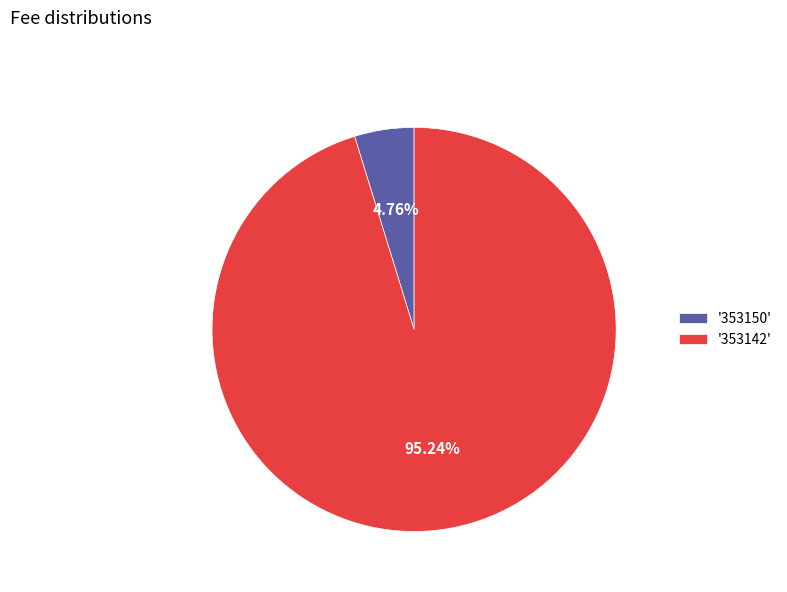

Does '353150' represent more than half of the total?

No